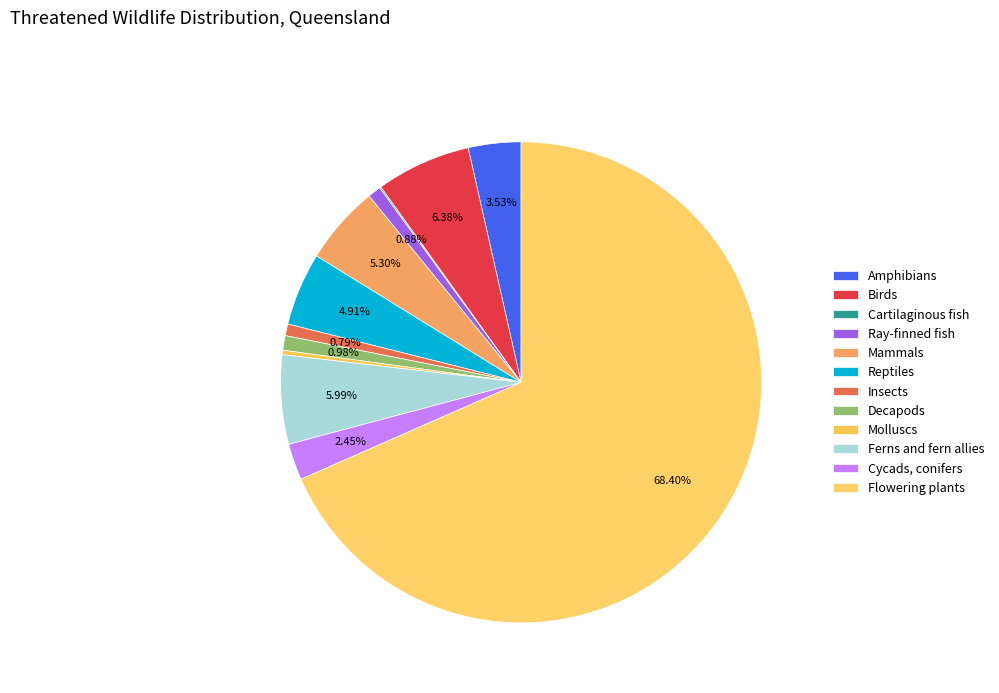

Is it true that Birds is 6% of the pie?

True